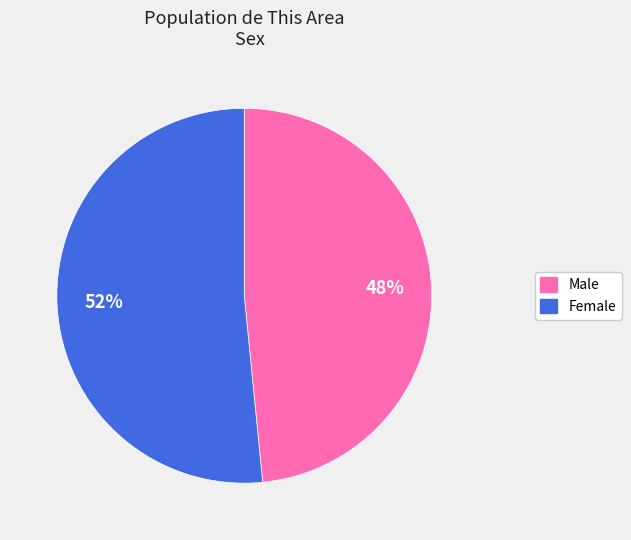

To the nearest percent, what is the average slice percentage?

50%